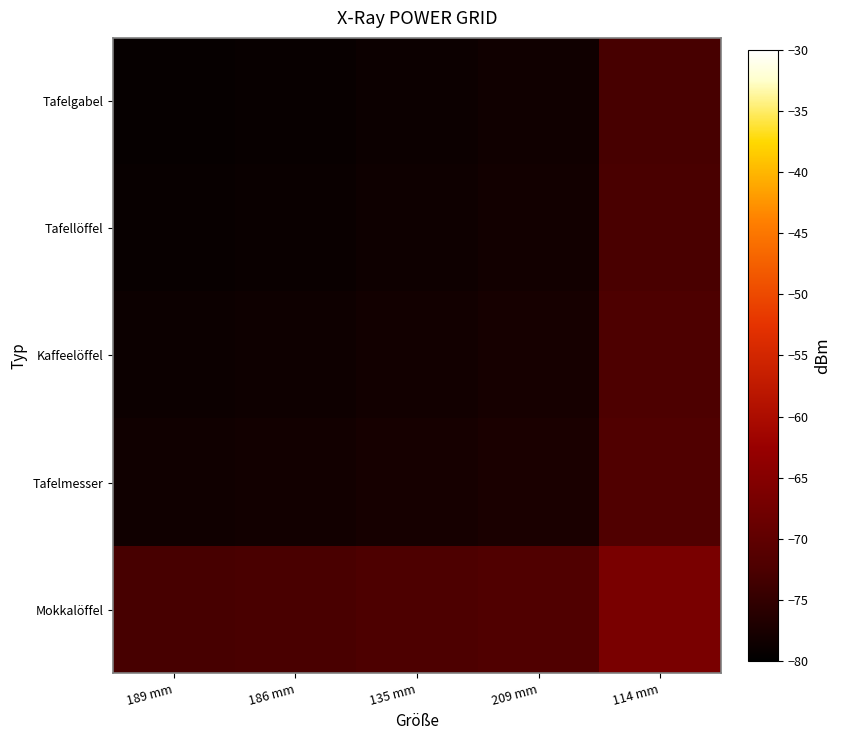

Which series has the largest total across all categories?

Mokkalöffel